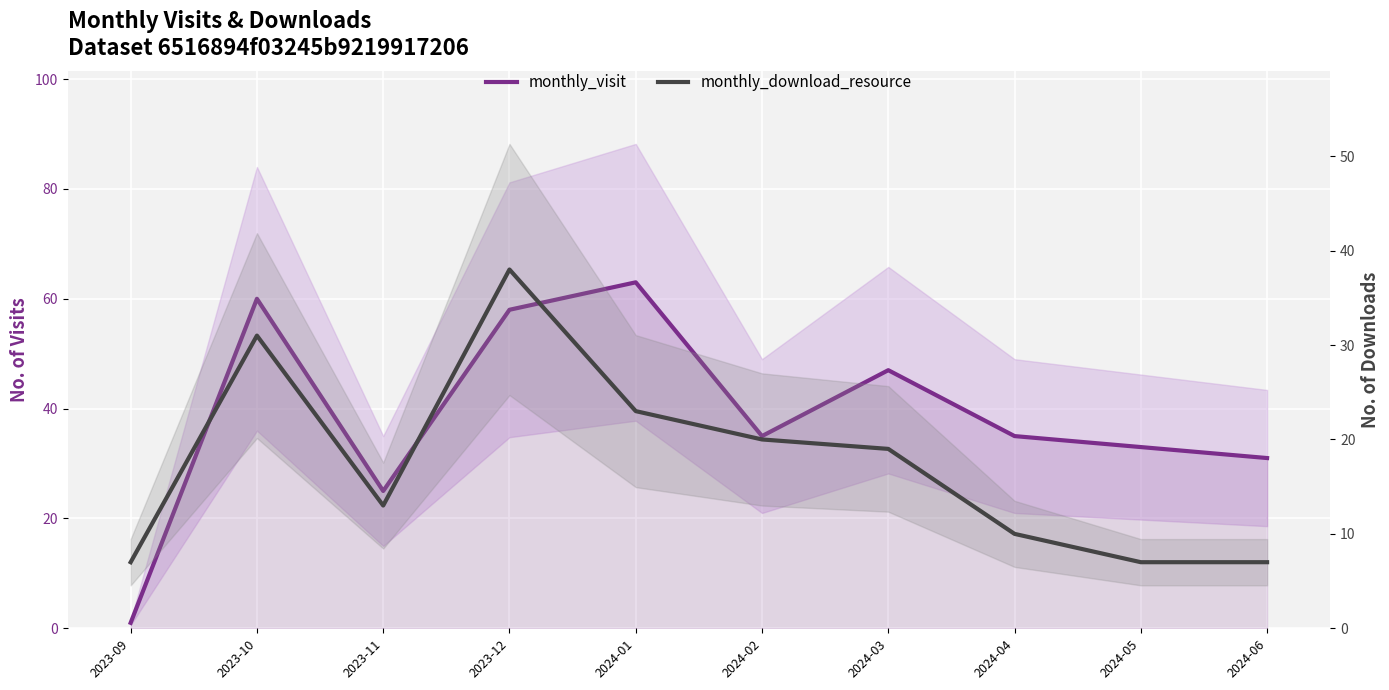

Reading left to right, transcribe all the data shown in this chart.

monthly_visit: 1	60	25	58	63	35	47	35	33	31
monthly_download_resource: 7	31	13	38	23	20	19	10	7	7